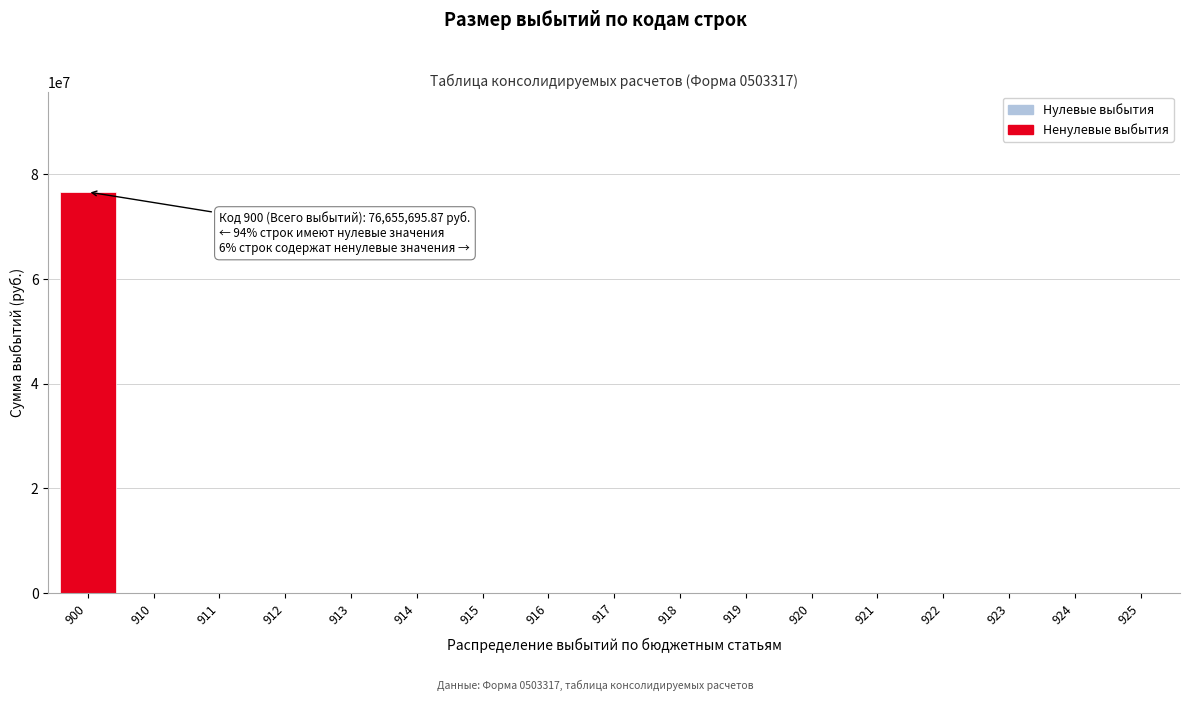

Reading left to right, transcribe all the data shown in this chart.

900=76655695.9	910=0.0	911=0.0	912=0.0	913=0.0	914=0.0	915=0.0	916=0.0	917=0.0	918=0.0	919=0.0	920=0.0	921=0.0	922=0.0	923=0.0	924=0.0	925=0.0